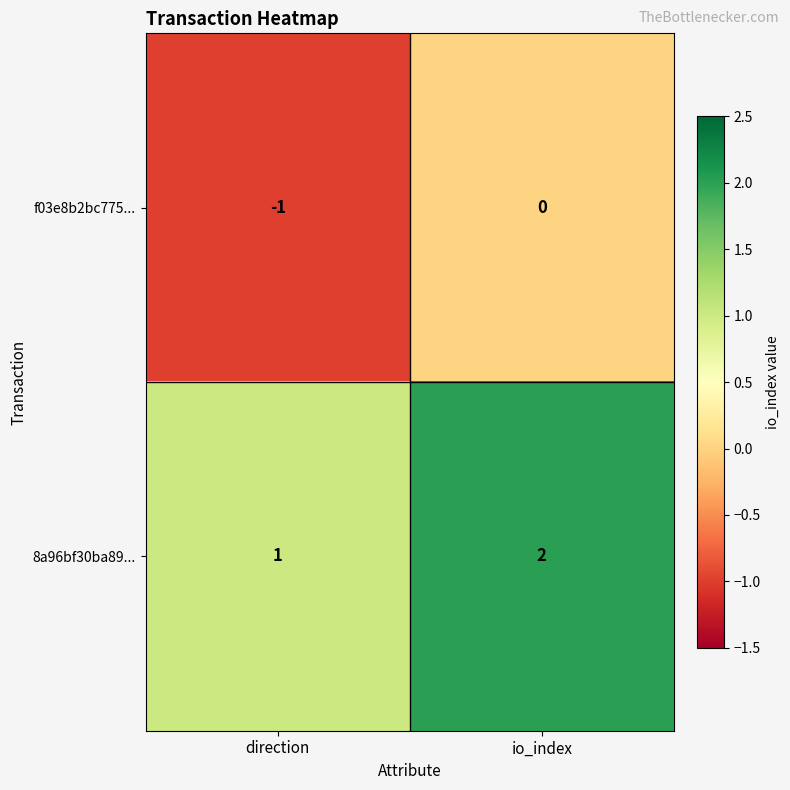

Which label corresponds to the smallest value in the chart?

direction